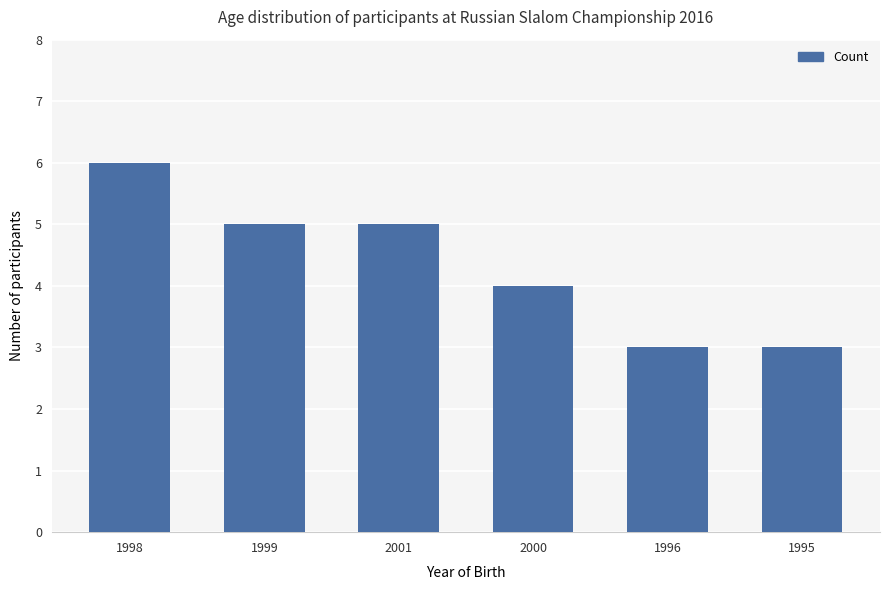

The value at 1998 is 10. True or false?

False